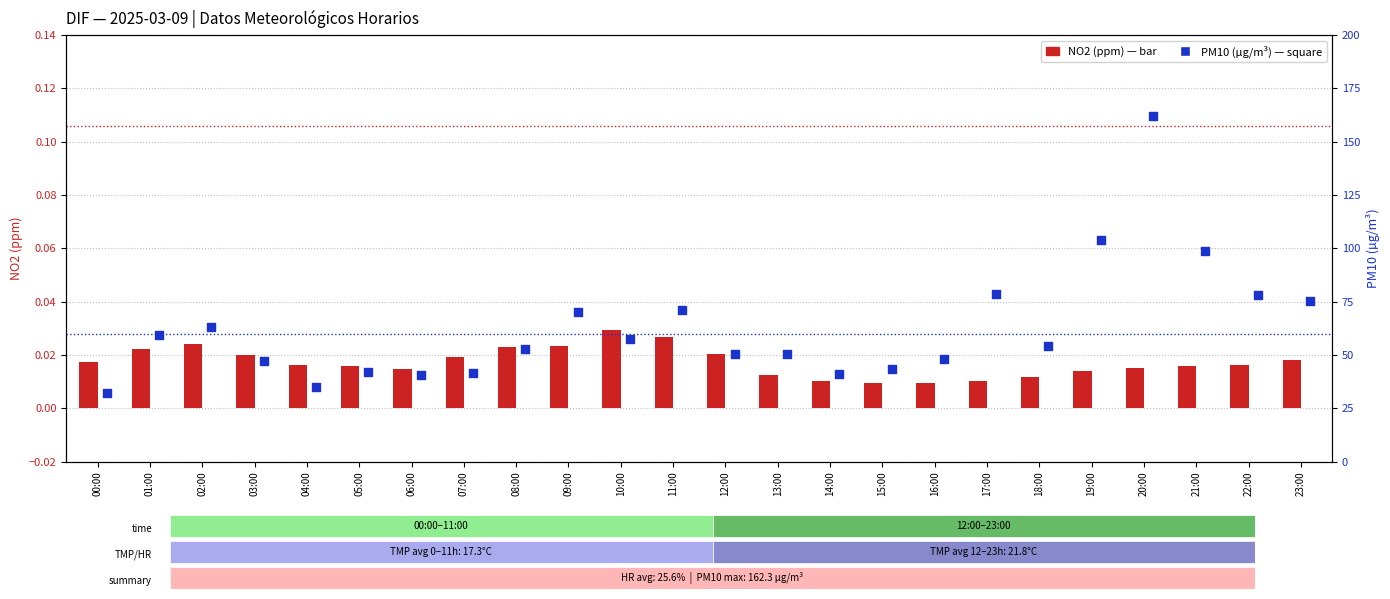

At which category is the sum across all series the highest?

20:00